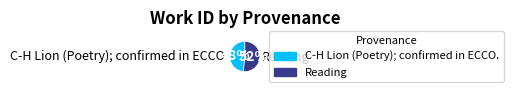

What is the ratio of the value at Reading to the value at C-H Lion (Poetry); confirmed in ECCO.?

1.1